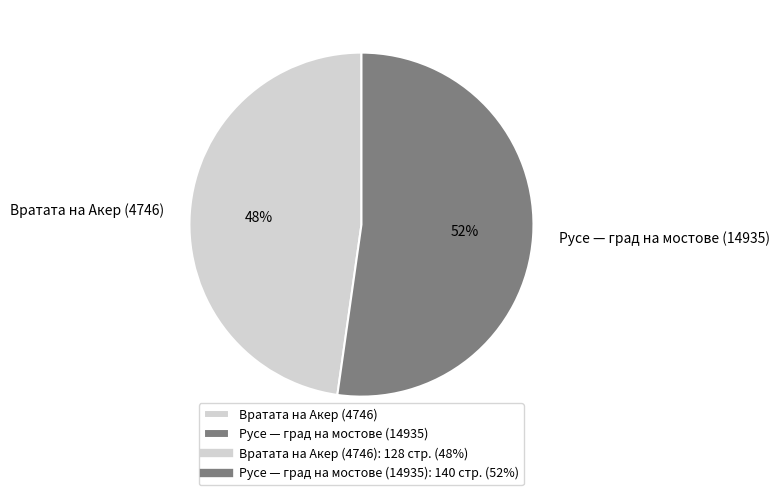

Rank the categories by value from highest to lowest.

Русе — град на мостове (14935), Вратата на Акер (4746)